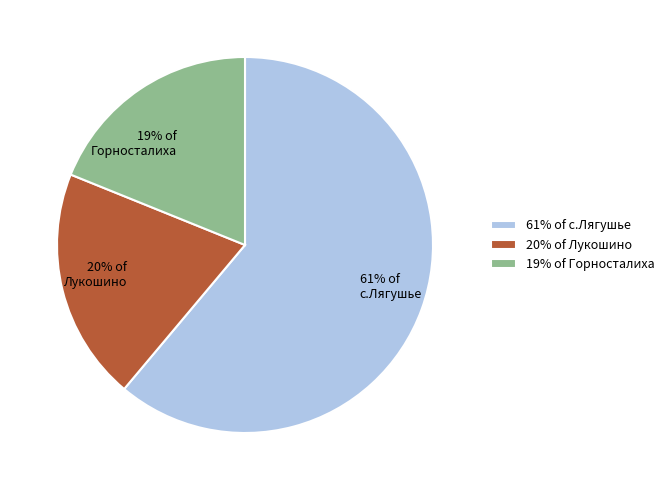

Is it true that Лукошино is 20% of the pie?

True